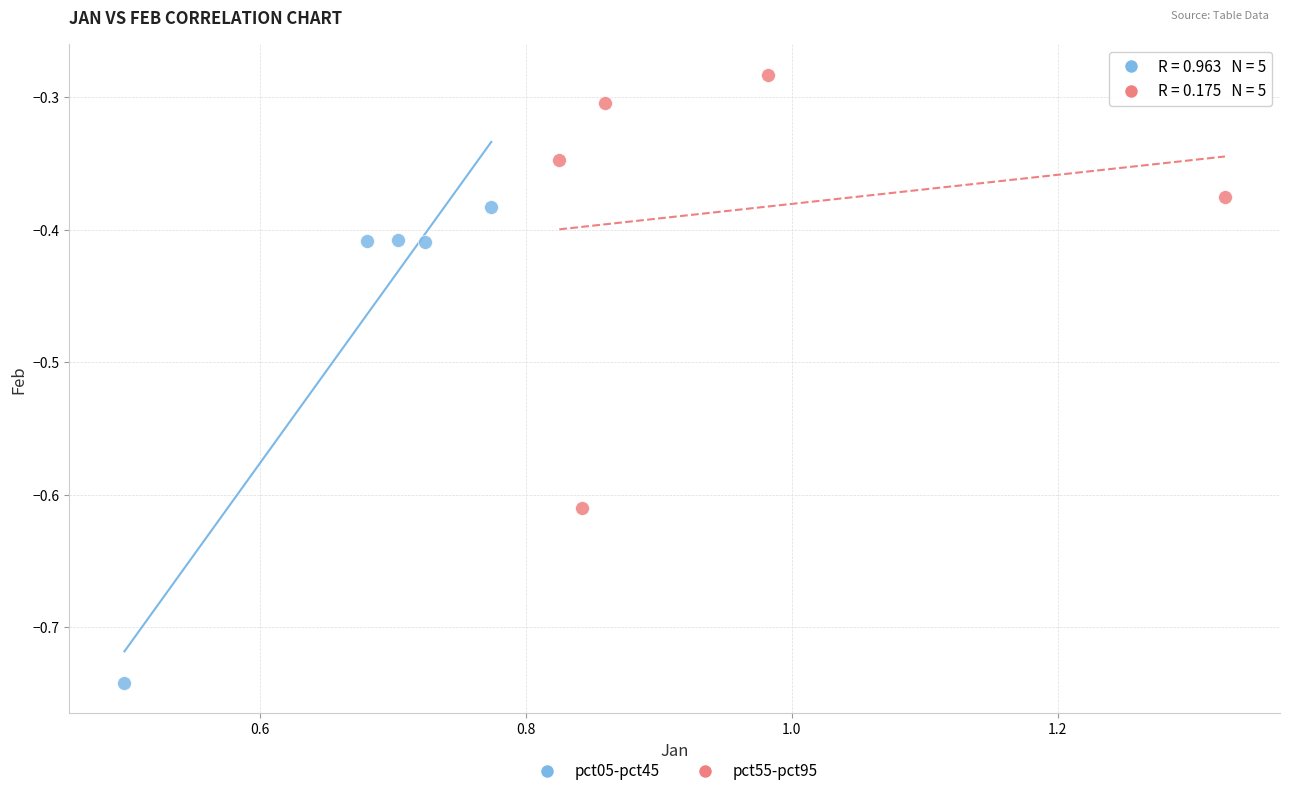

Which series has the widest spread of Y values?

pct05-pct45